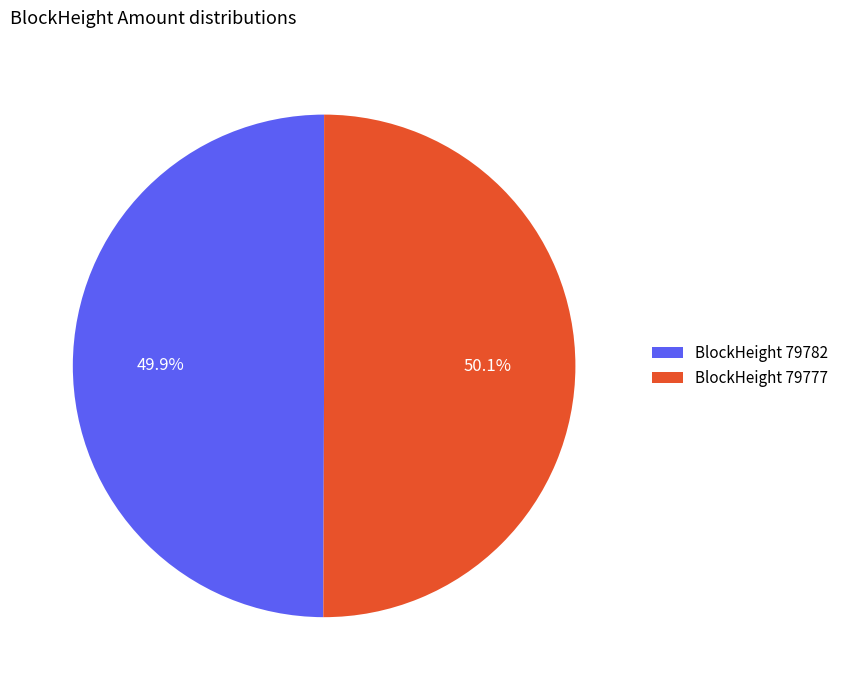

What percentage do BlockHeight 79777 and BlockHeight 79782 together represent?

100.0%